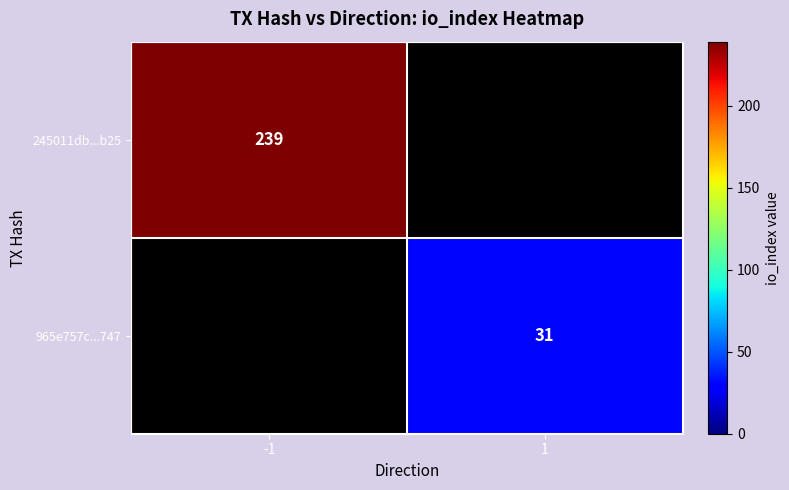

Is it true that 965e757c...747 equals 49 at 1?

False